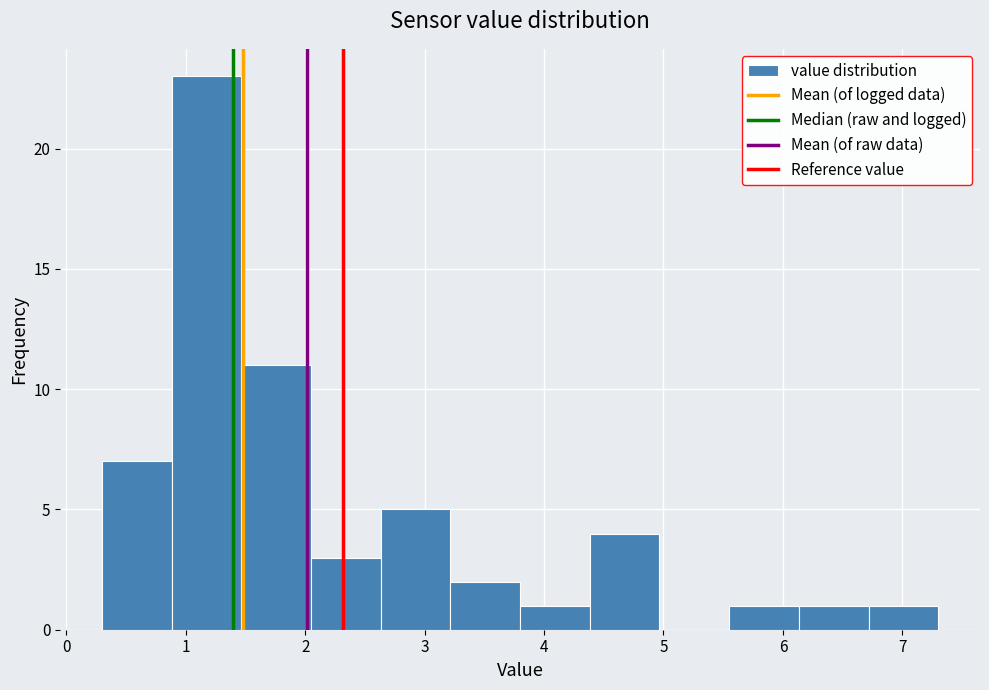

Reading left to right, list every bar in this chart as the range it spans on the x-axis followed by its height. Neither the bar edges nor the heights are printed on the chart, so give them approximately, as read against the axes.

0.3 to 0.9: 7
0.9 to 1.5: 23
1.5 to 2.1: 11
2.1 to 2.6: 3
2.6 to 3.2: 5
3.2 to 3.8: 2
3.8 to 4.4: 1
4.4 to 5.0: 4
5.0 to 5.6: 0
5.6 to 6.1: 1
6.1 to 6.7: 1
6.7 to 7.3: 1